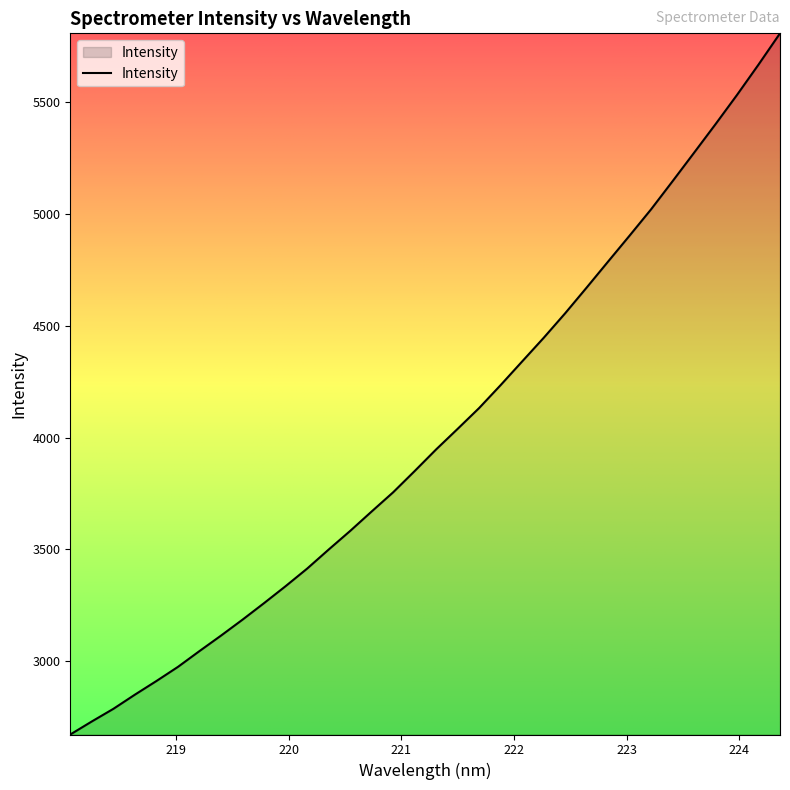

What is the smallest value displayed?

2672.0